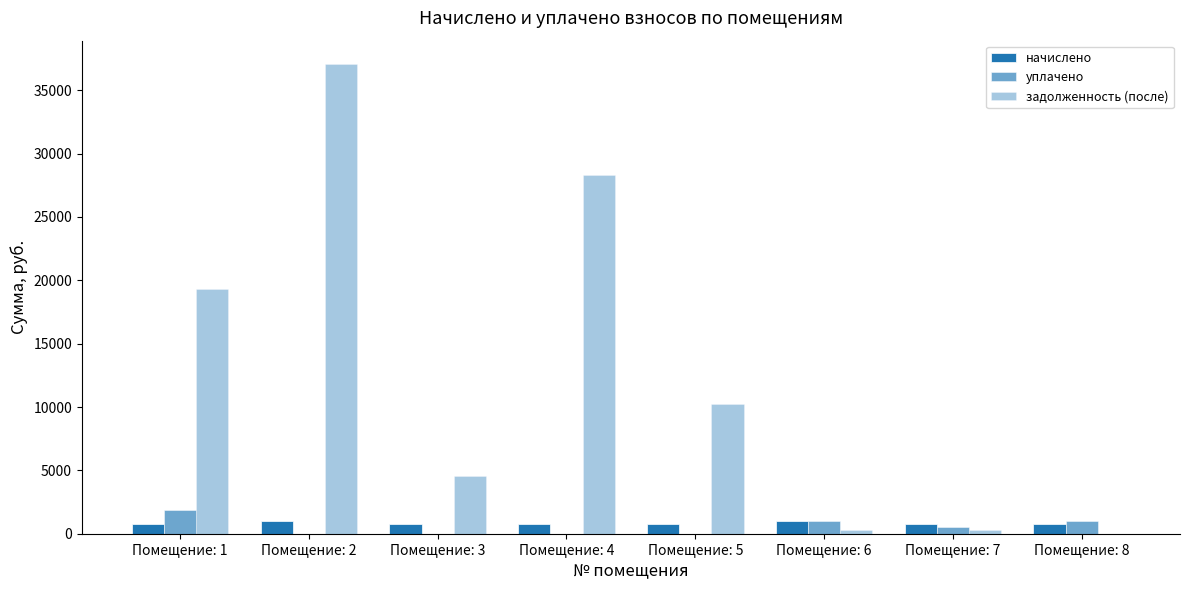

Reading left to right, what are all the values shown in this chart?

начислено: Помещение: 1=731.4	Помещение: 2=966.7	Помещение: 3=758.4	Помещение: 4=737.8	Помещение: 5=736.2	Помещение: 6=979.4	Помещение: 7=768.0	Помещение: 8=733.0
уплачено: Помещение: 1=1850.0	Помещение: 2=0.0	Помещение: 3=0.0	Помещение: 4=0.0	Помещение: 5=0.0	Помещение: 6=979.4	Помещение: 7=512.0	Помещение: 8=977.3
задолженность (после): Помещение: 1=19335.8	Помещение: 2=37057.5	Помещение: 3=4546.4	Помещение: 4=28280.7	Помещение: 5=10228.8	Помещение: 6=326.5	Помещение: 7=256.0	Помещение: 8=0.3